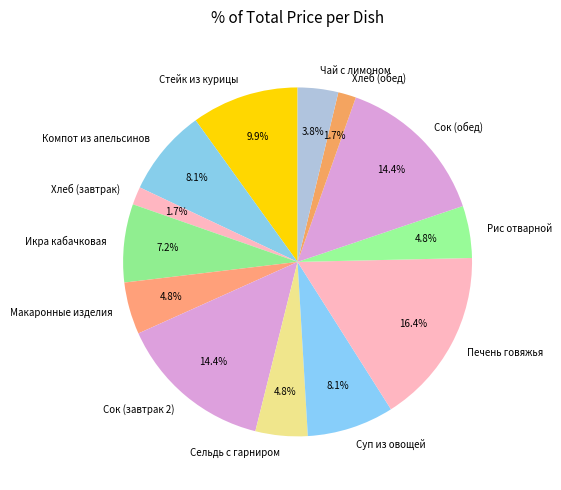

To the nearest percent, what is the difference between the largest and smallest slice percentages?

15%